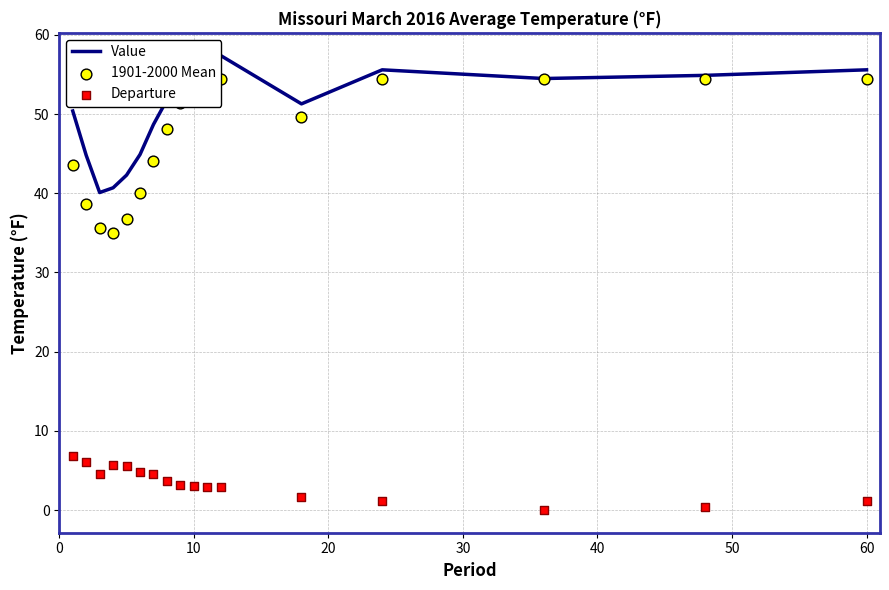

Is the value of 1901-2000 Mean at 40 greater than the value of Value at 14?

No